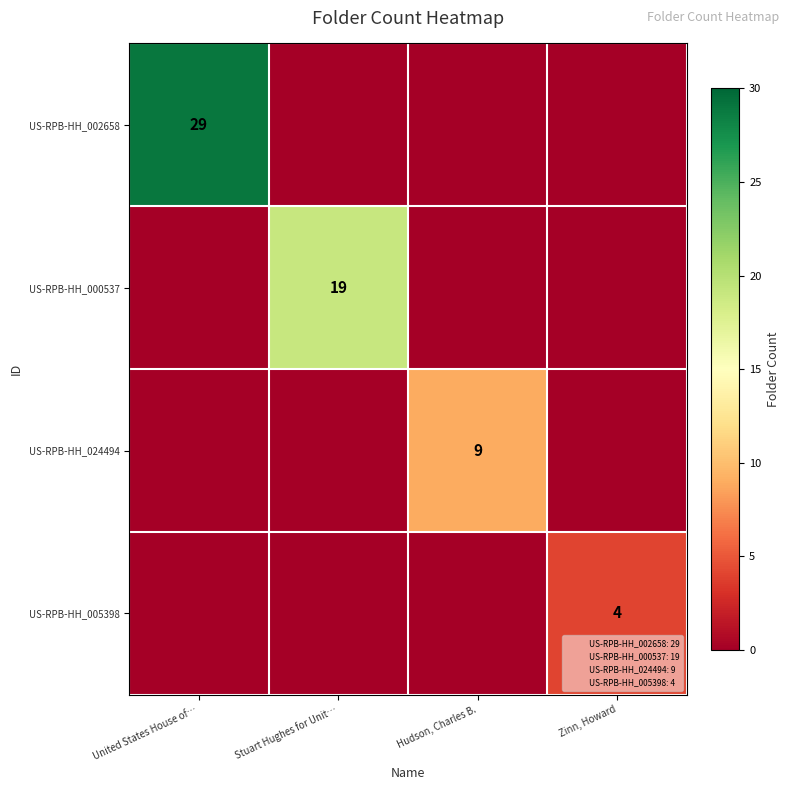

Between United States House of… and Stuart Hughes for Unit…, which is larger?

United States House of…